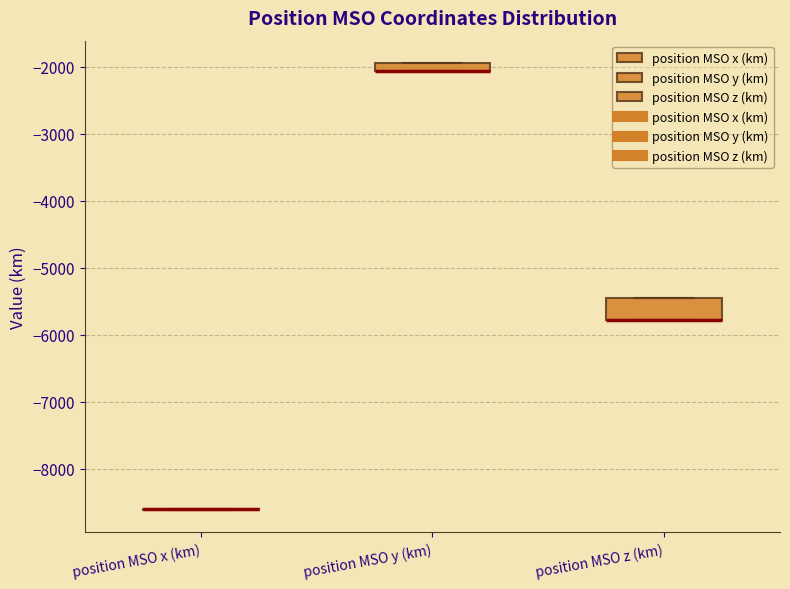

Comparing the boxes themselves (not the whiskers), which one is the tallest?

position MSO z (km)